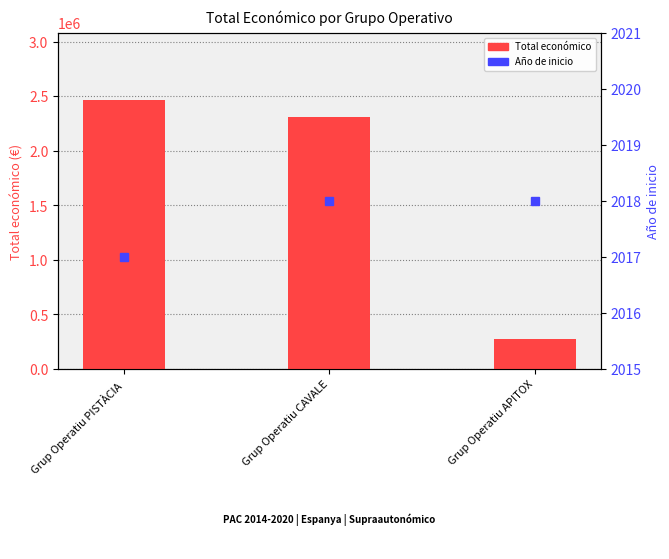

What is the label of the 1st bar from the left?

Grup Operatiu PISTÀCIA